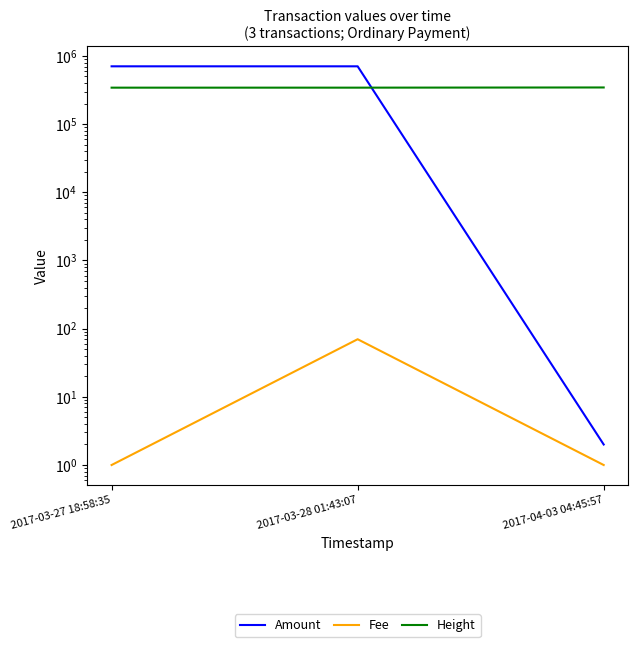

Reading left to right, list all the values displayed in this chart.

Amount: 704889.0	704819.0	2.0
Fee: 1.0	70.0	1.0
Height: 342813.0	342920.0	345093.0